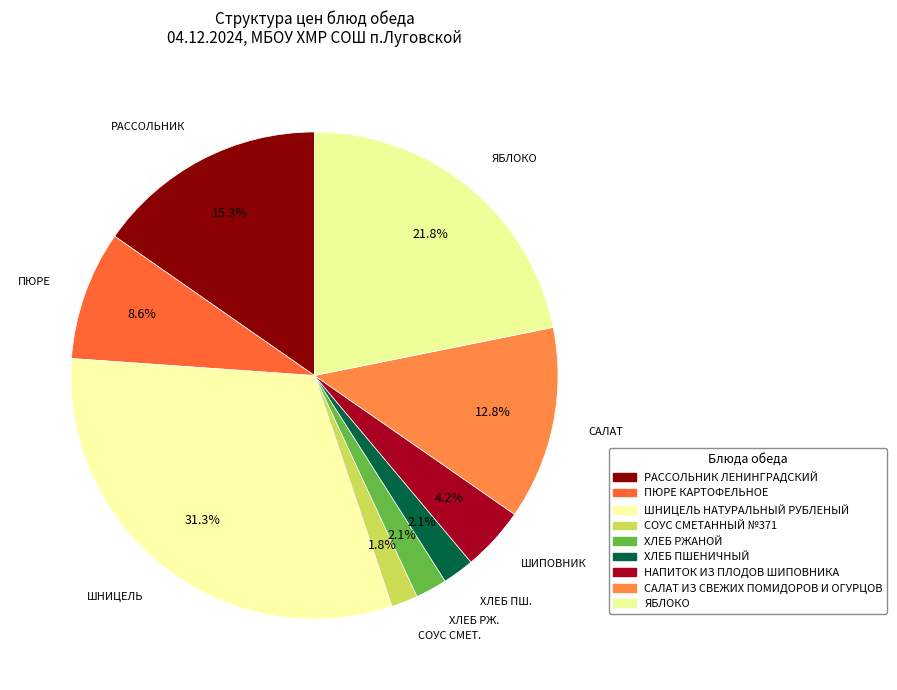

Count the number of slices in the pie.

9